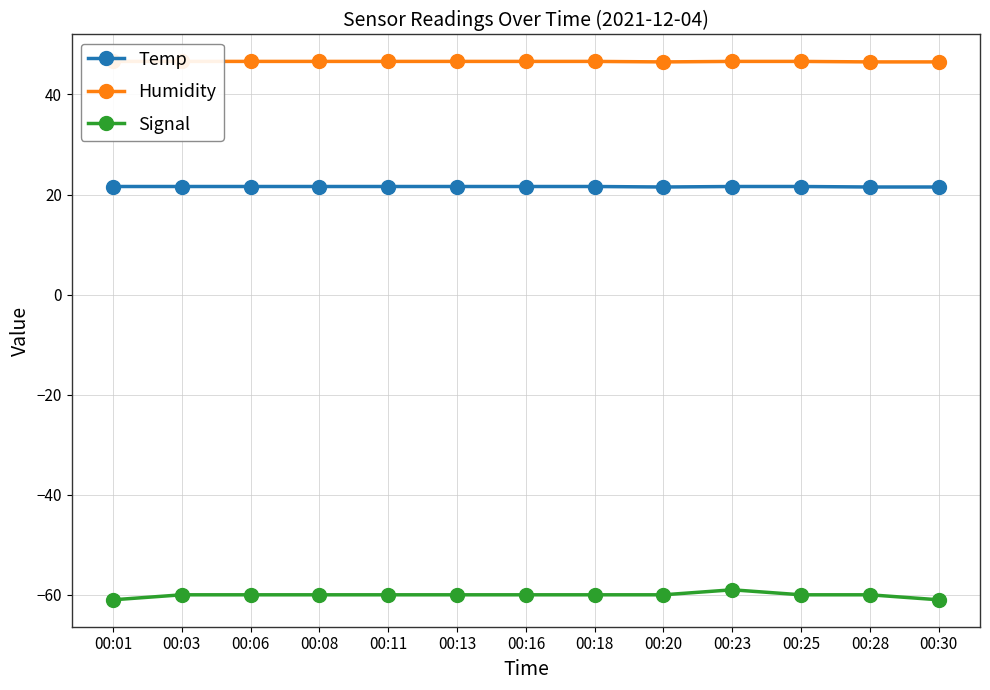

Where is the first local maximum for Signal?

00:23